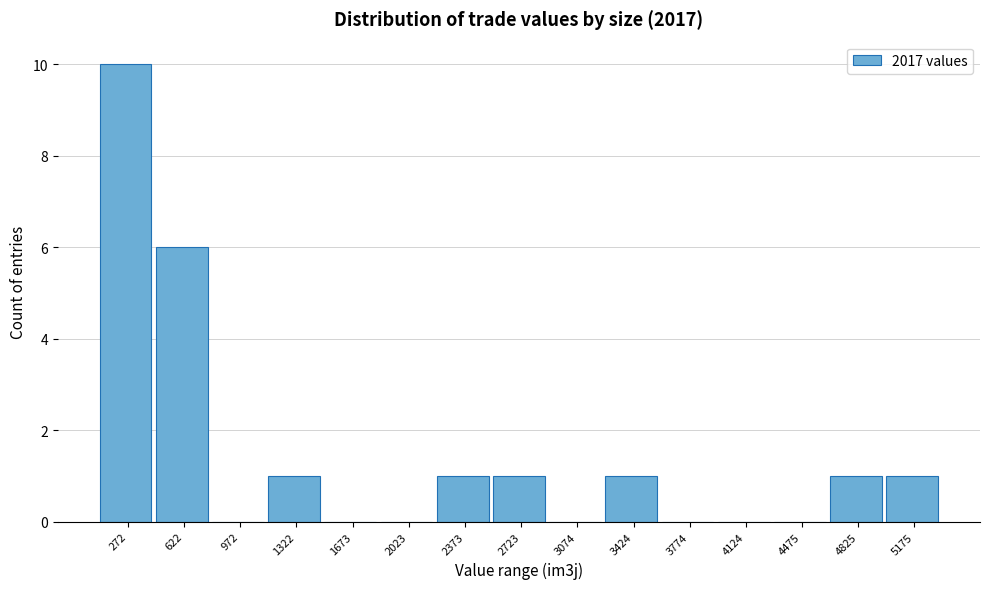

Reading right to left, extract all data points from this chart.

5175=1	4825=1	4475=0	4124=0	3774=0	3424=1	3074=0	2723=1	2373=1	2023=0	1673=0	1322=1	972=0	622=6	272=10